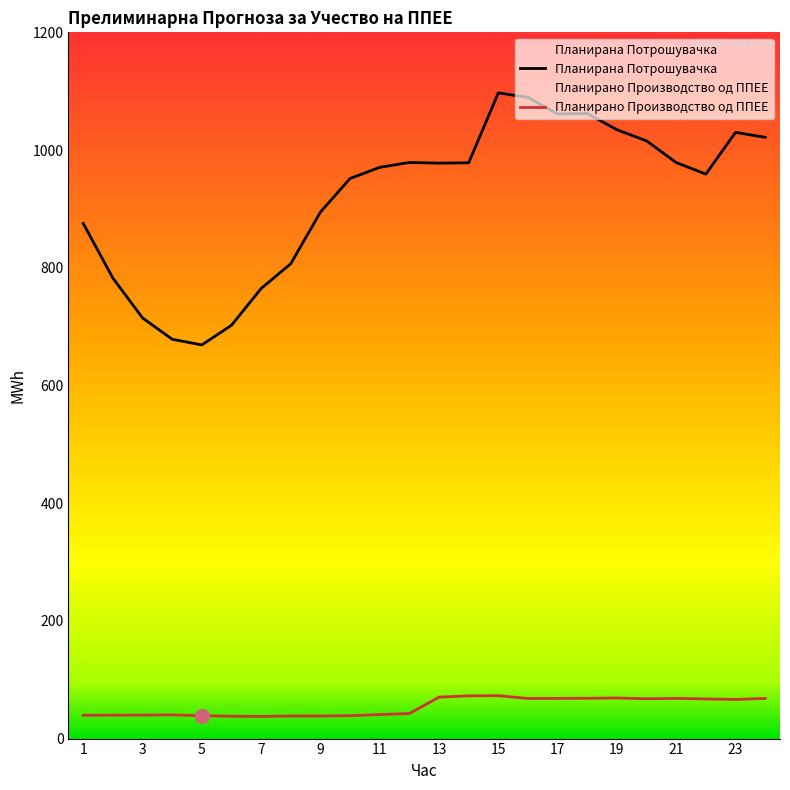

Reading right to left, what are all the values shown in this chart?

Планирана Потрошувачка: 1021.6	1030.0	959.2	978.7	1015.6	1034.5	1062.1	1061.3	1089.4	1097.2	978.4	977.7	978.9	970.6	951.7	894.6	806.9	764.7	702.3	668.9	678.5	714.7	782.4	875.2
Планирано Производство од ППЕЕ: 68.2	66.5	67.4	68.2	67.6	69.0	68.5	68.3	68.1	72.9	72.6	70.4	42.6	40.8	38.9	38.4	38.4	37.6	38.0	38.9	40.3	39.9	39.8	39.6